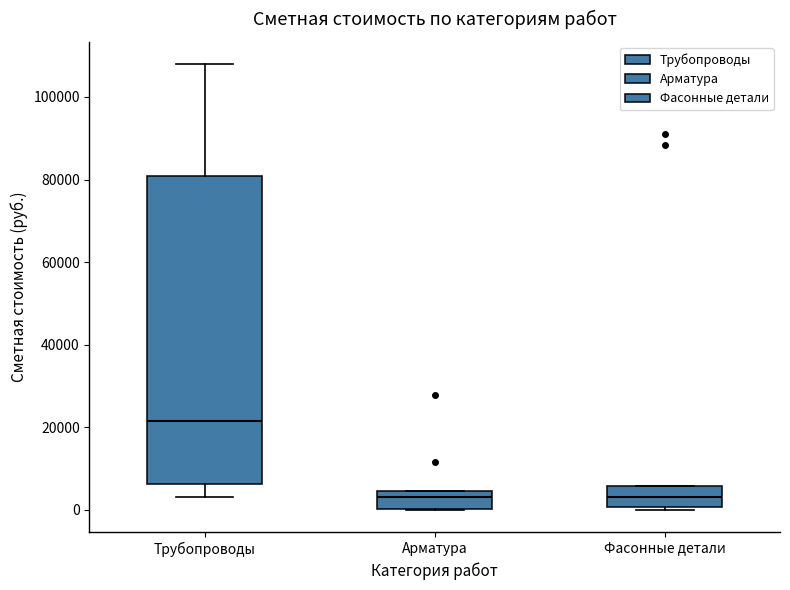

Reading left to right, transcribe this box plot: for each box, give where its median line is, the range the box spans, and where its two whiskers end, as read against the y-axis. The values are not printed on the chart, so give them approximately, as read against the axis.

Трубопроводы: median 22000, box 6000 to 80000, whiskers 2000 to 108000
Арматура: median 4000 (just below the box's upper edge), box 0 to 4000, whiskers 0 to 4000
Фасонные детали: median 2000, box 0 to 6000, whiskers 0 (just below the box's lower edge) to 6000